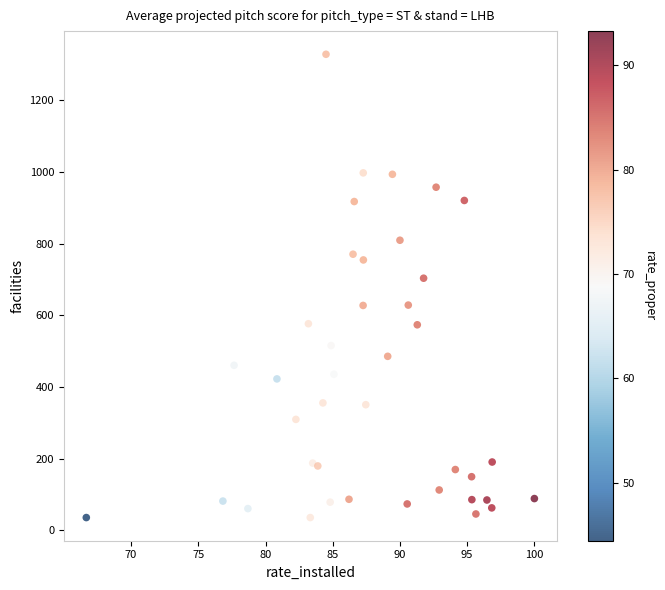

What Y value in the scatter plot is closest to 682?

704